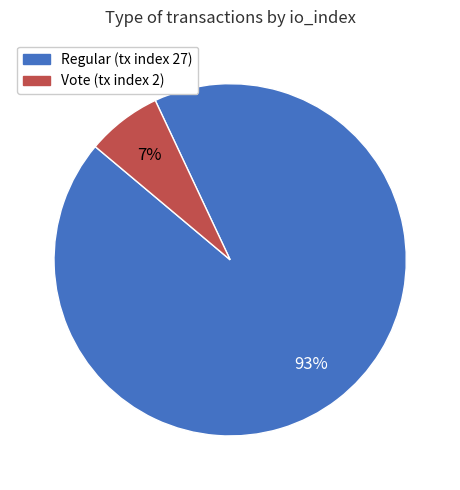

What percentage is the Vote (tx index 2) slice, to the nearest percent?

7%